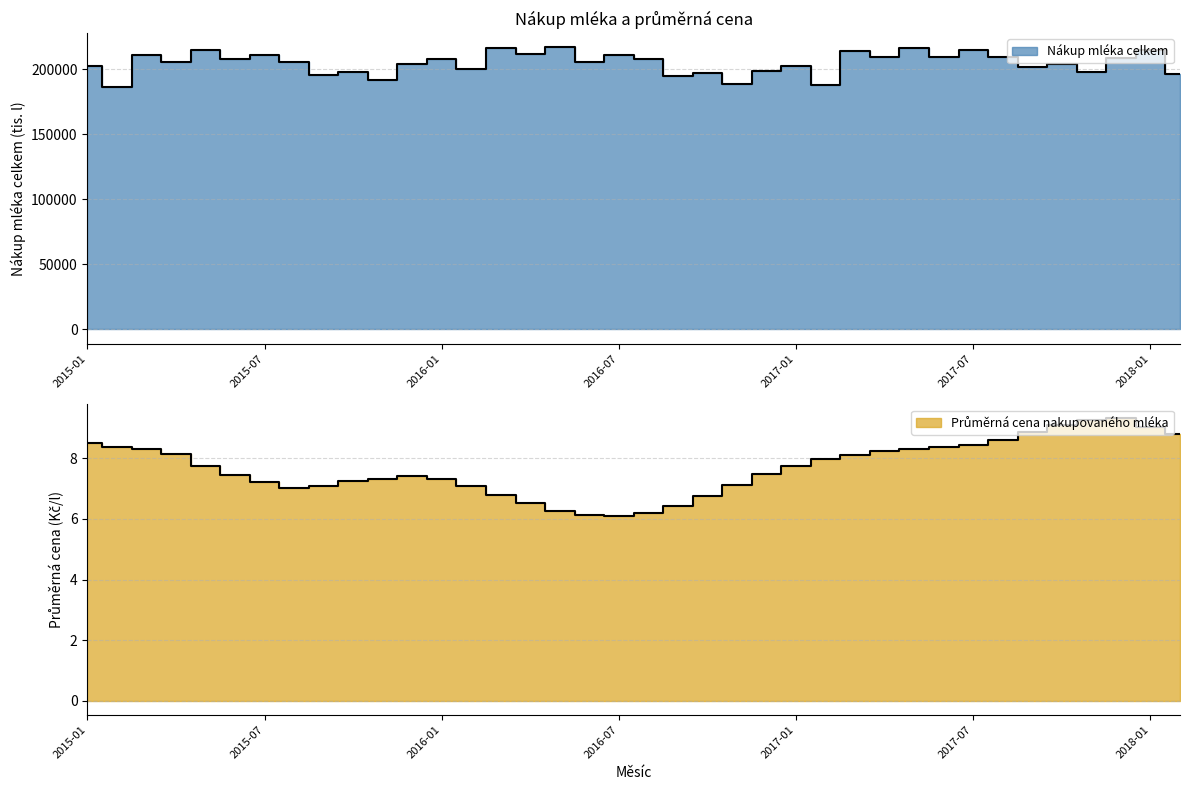

How many lines are shown in the chart?

2